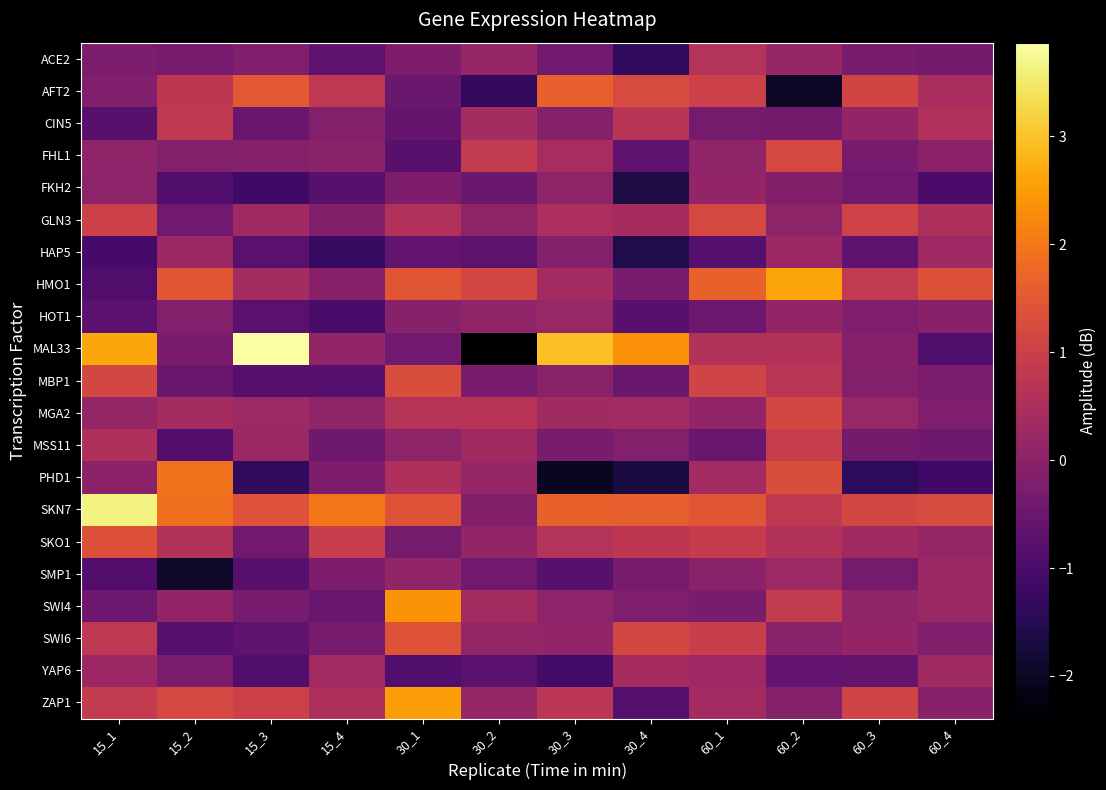

What is the difference between the highest and lowest values at 60_4?

2.5